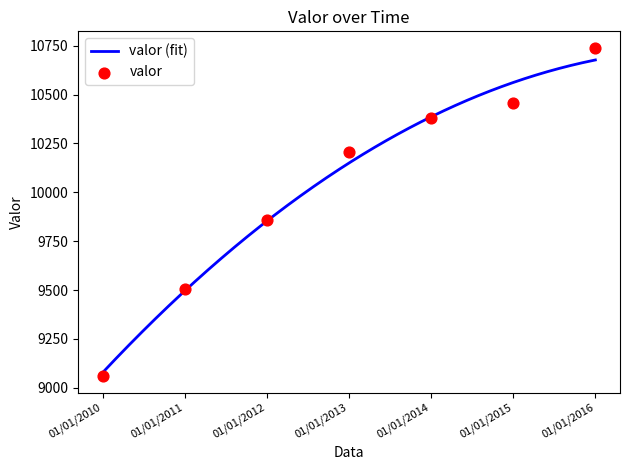

Approximately how many times larger is the value at 01/01/2011 compared to 01/01/2016?

0.9